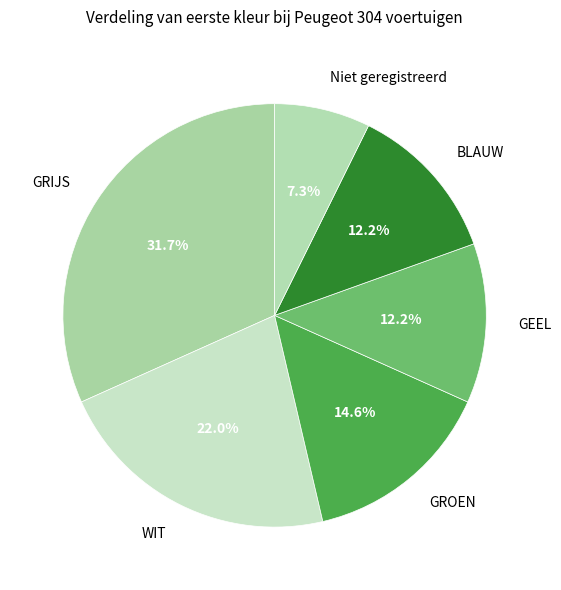

What is the ratio of the value at GROEN to the value at BLAUW?

1.2